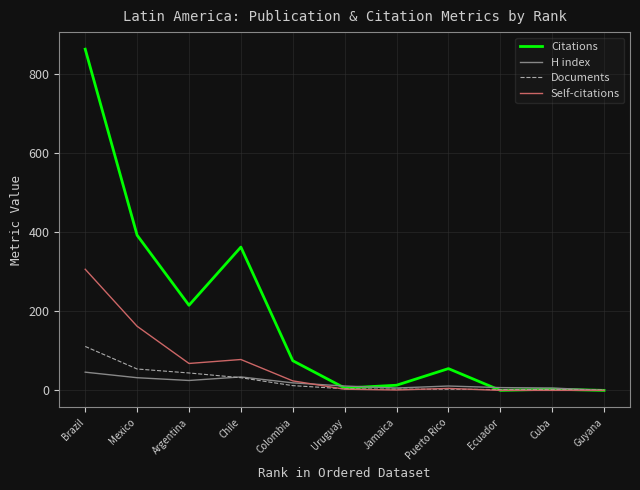

At which category does the chart reach its peak across all series?

Brazil